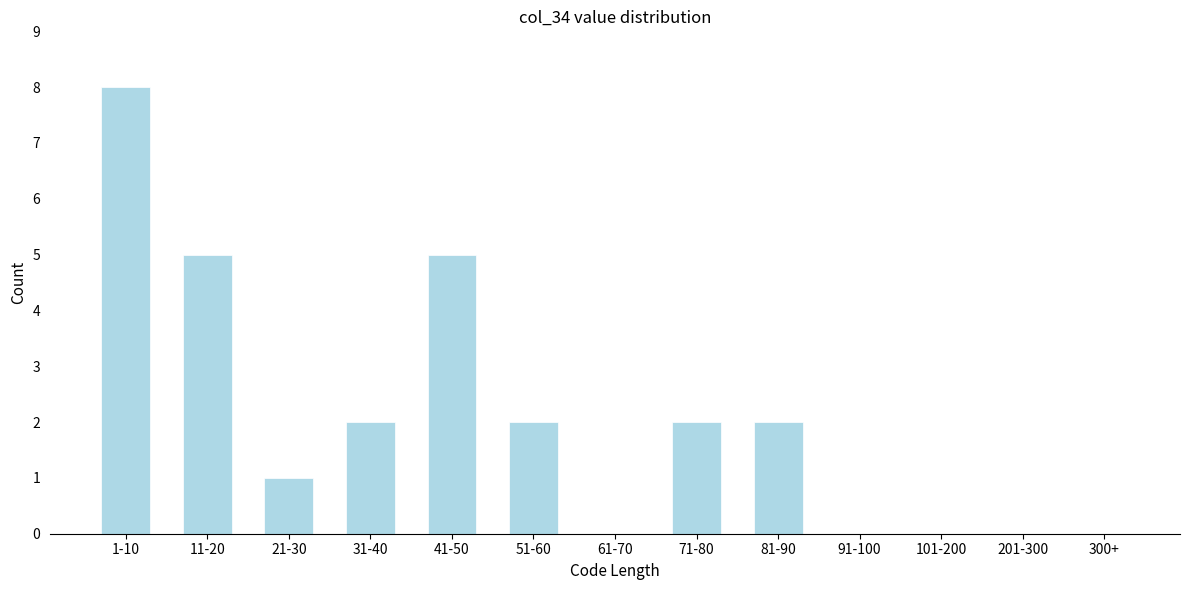

Reading right to left, list all the values displayed in this chart.

300+=0	201-300=0	101-200=0	91-100=0	81-90=2	71-80=2	61-70=0	51-60=2	41-50=5	31-40=2	21-30=1	11-20=5	1-10=8